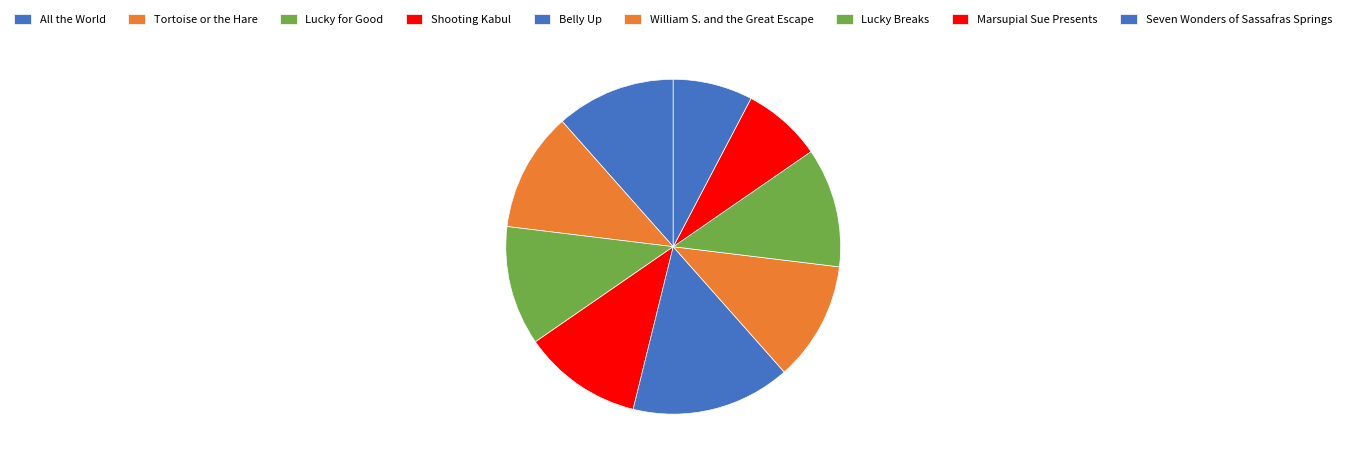

True or false: Shooting Kabul accounts for 6% of the total.

False